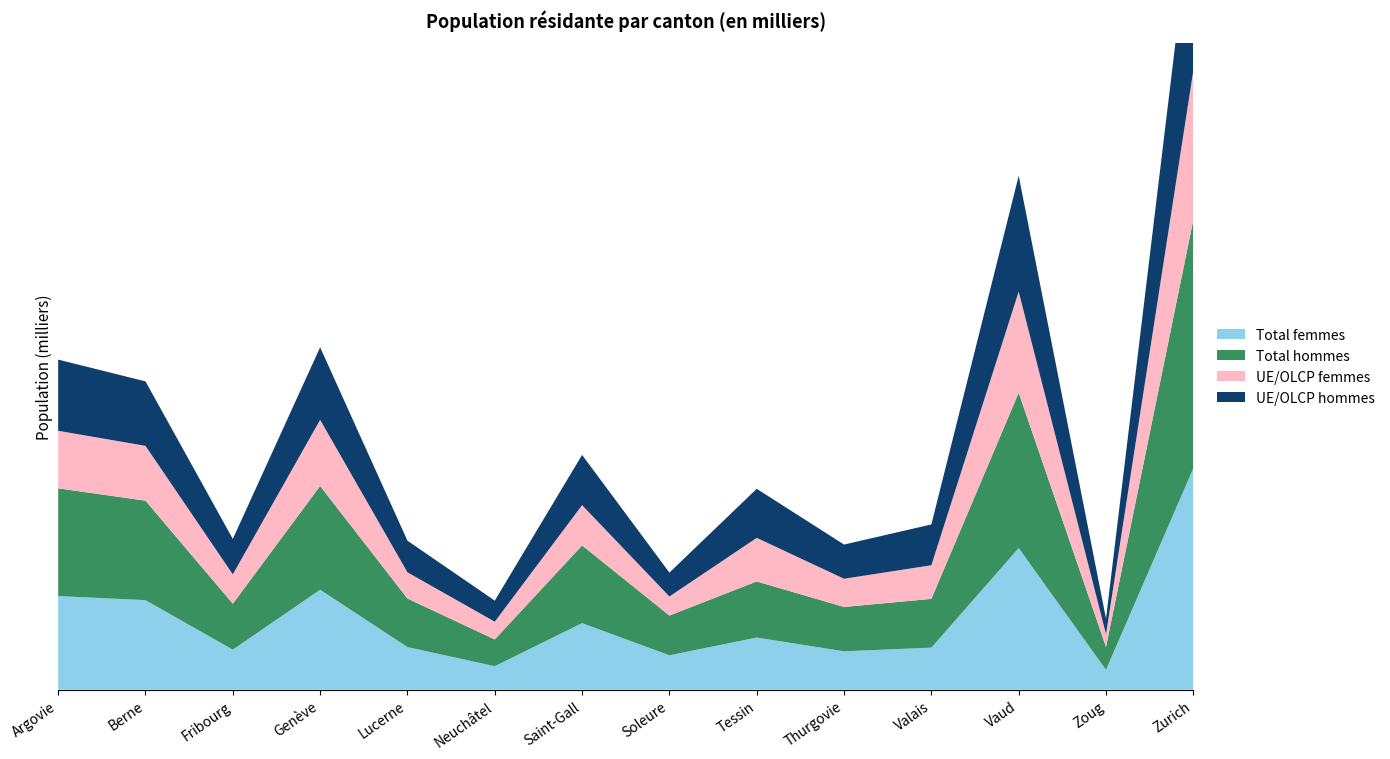

Reading left to right, what are all the values shown in this chart?

Total femmes: Argovie=86917	Berne=83097	Fribourg=37157	Genève=92778	Lucerne=39538	Neuchâtel=21786	Saint-Gall=61773	Soleure=31880	Tessin=48400	Thurgovie=35599	Valais=39020	Vaud=131457	Zoug=18428	Zurich=205552
Total hommes: Argovie=99988	Berne=92352	Fribourg=42653	Genève=96323	Lucerne=45094	Neuchâtel=24823	Saint-Gall=72165	Soleure=36927	Tessin=52068	Thurgovie=41174	Valais=45266	Vaud=144175	Zoug=21266	Zurich=230597
UE/OLCP femmes: Argovie=53437	Berne=50908	Fribourg=27224	Genève=61407	Lucerne=24323	Neuchâtel=16482	Saint-Gall=37369	Soleure=17683	Tessin=40472	Thurgovie=26195	Valais=31227	Vaud=93912	Zoug=11859	Zurich=138727
UE/OLCP hommes: Argovie=66077	Berne=59840	Fribourg=32880	Genève=67330	Lucerne=29347	Neuchâtel=19566	Saint-Gall=46625	Soleure=22178	Tessin=45518	Thurgovie=31751	Valais=37877	Vaud=107489	Zoug=14410	Zurich=163359